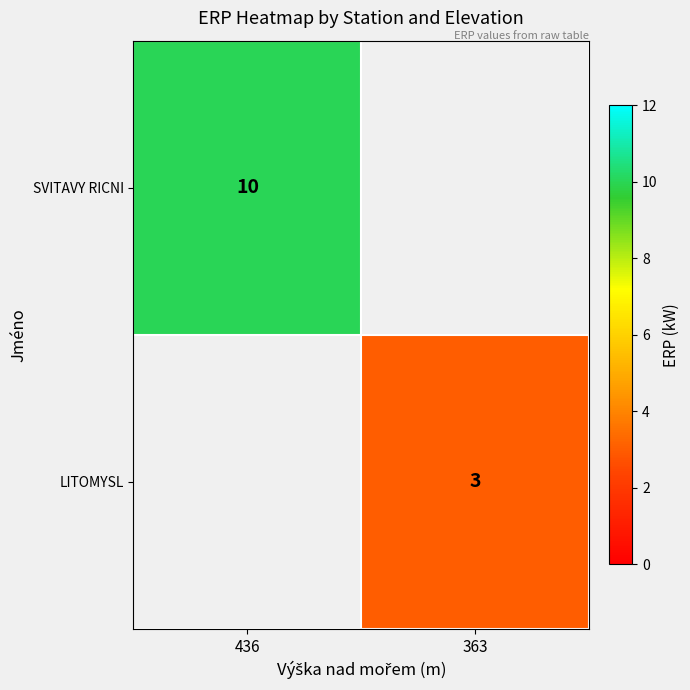

Is it true that LITOMYSL equals 3 at 363?

True